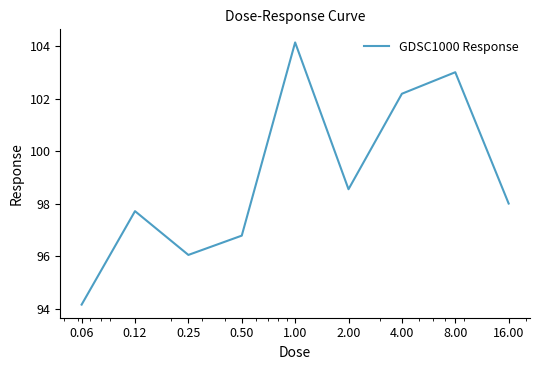

What is the maximum value shown in the chart?

104.1